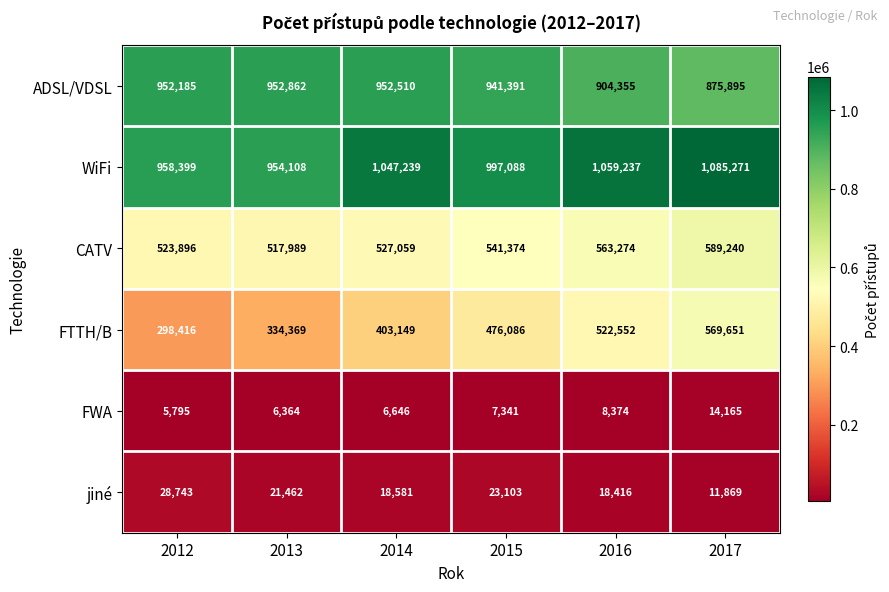

Which series has the largest range (max minus min)?

FTTH/B